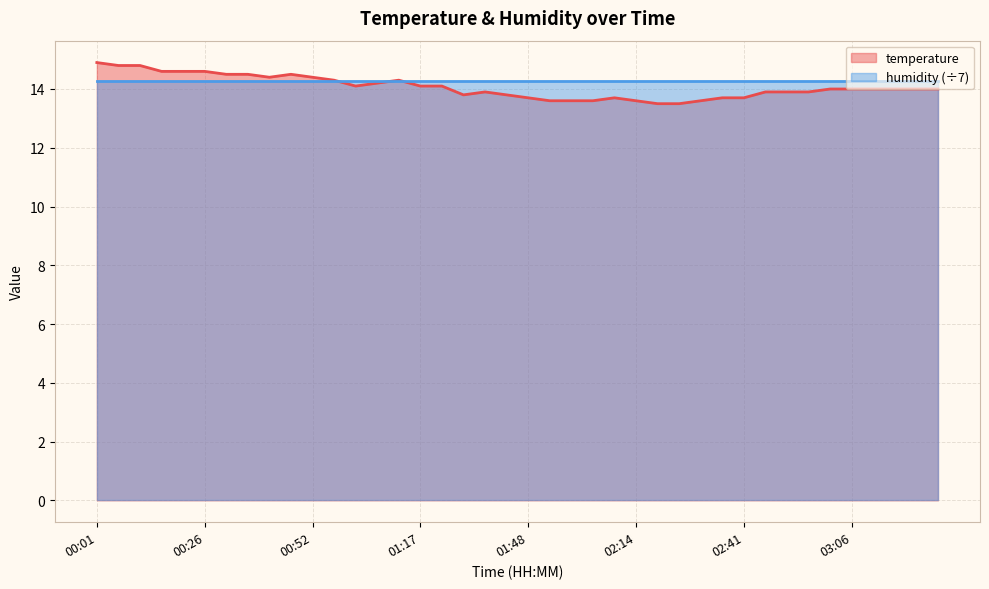

Where is the data nearest to the value 14?

03:01